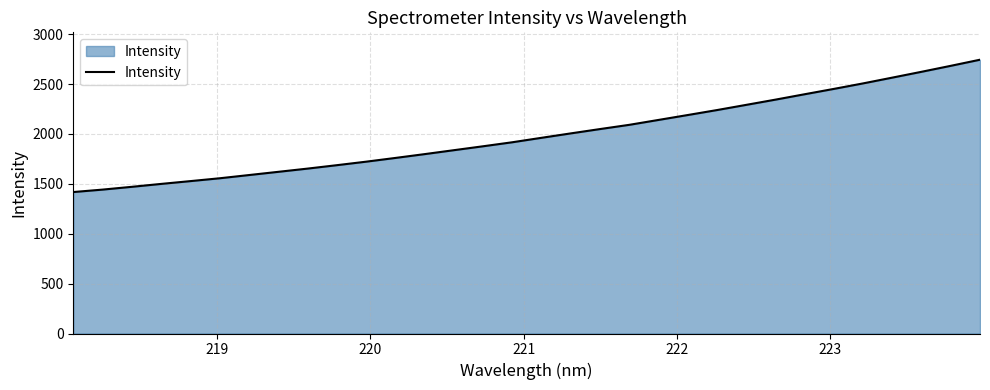

What is the greatest value displayed?

2744.2